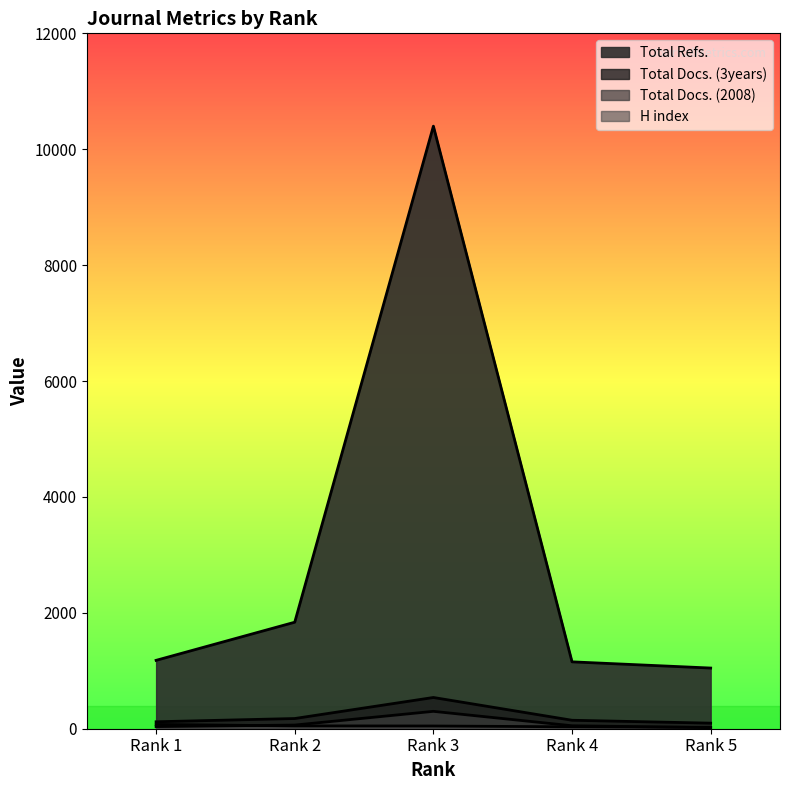

Does the chart display data point markers on the line(s)?

No